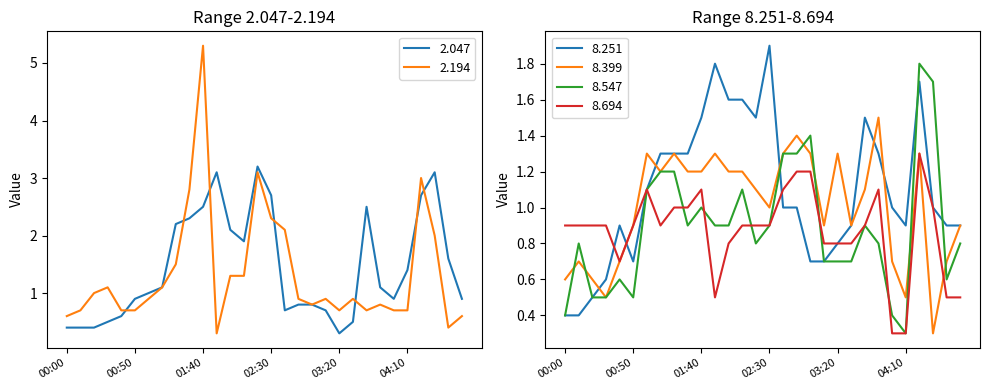

True or false: 2.194 and 2.047 cross at least once.

True